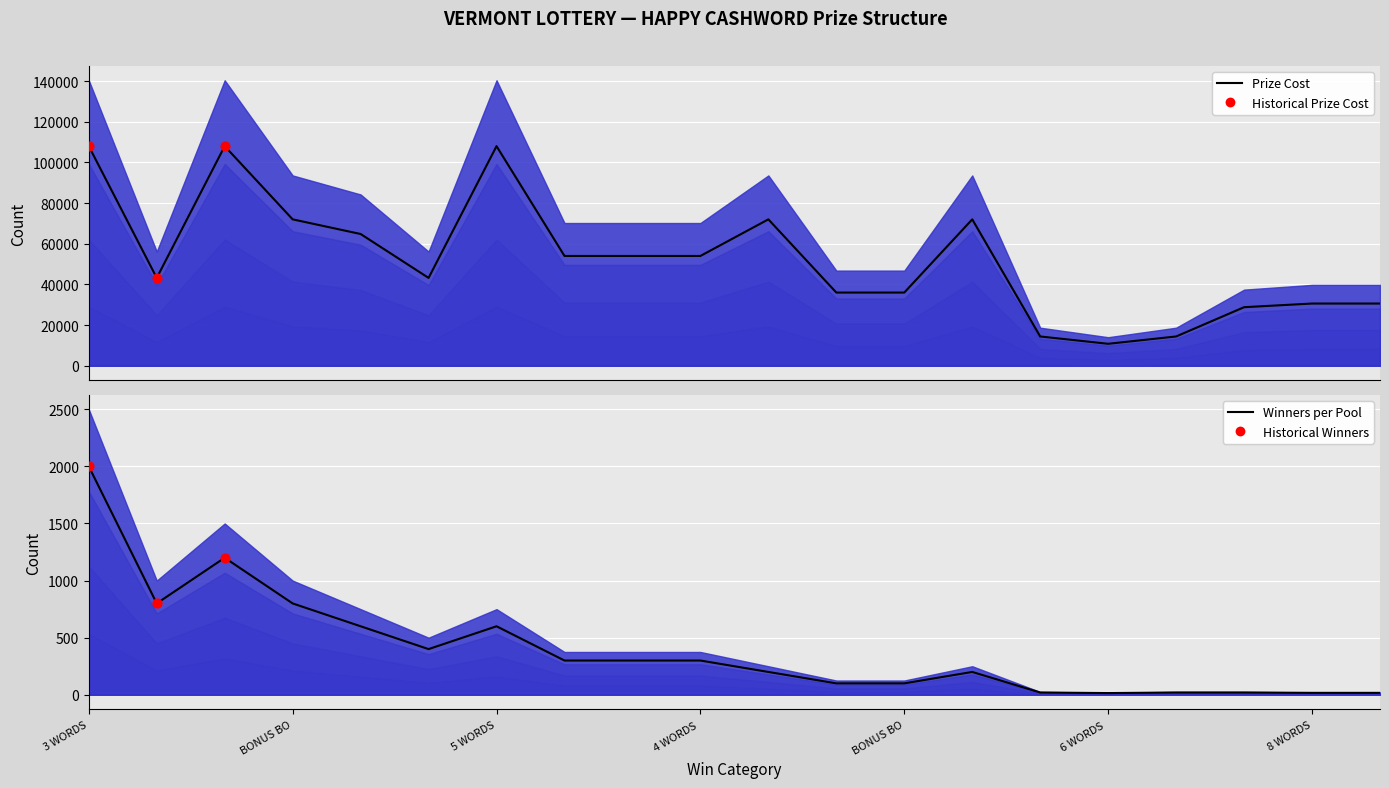

At how many categories does at least one series exceed 38935?

12